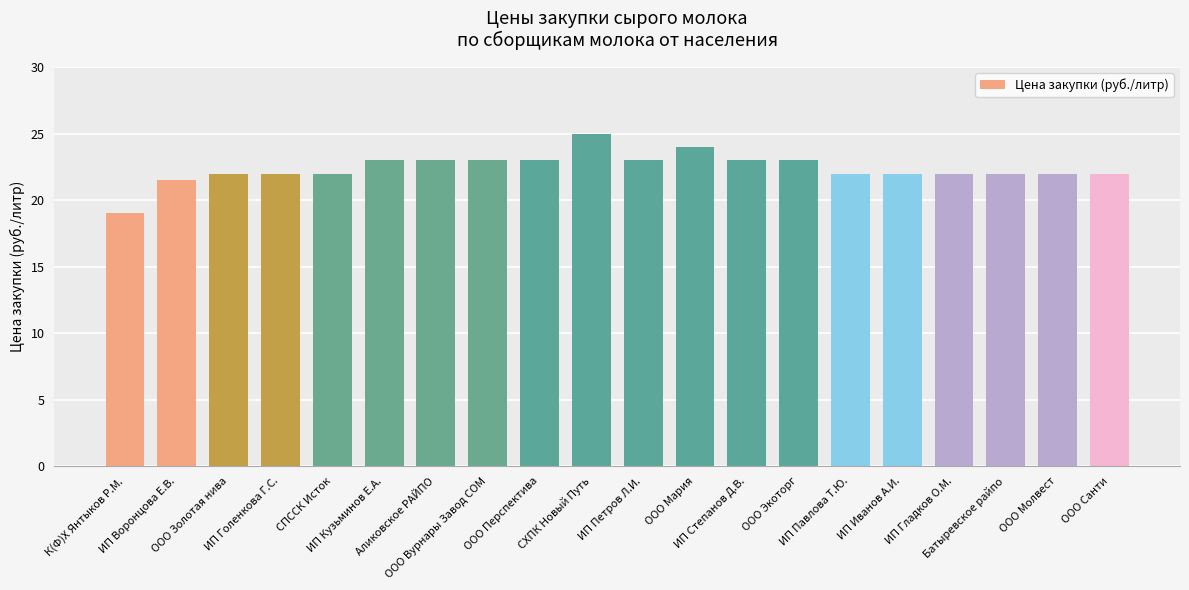

The chart shows a value of 22.0 at СПССК Исток. True or false?

True